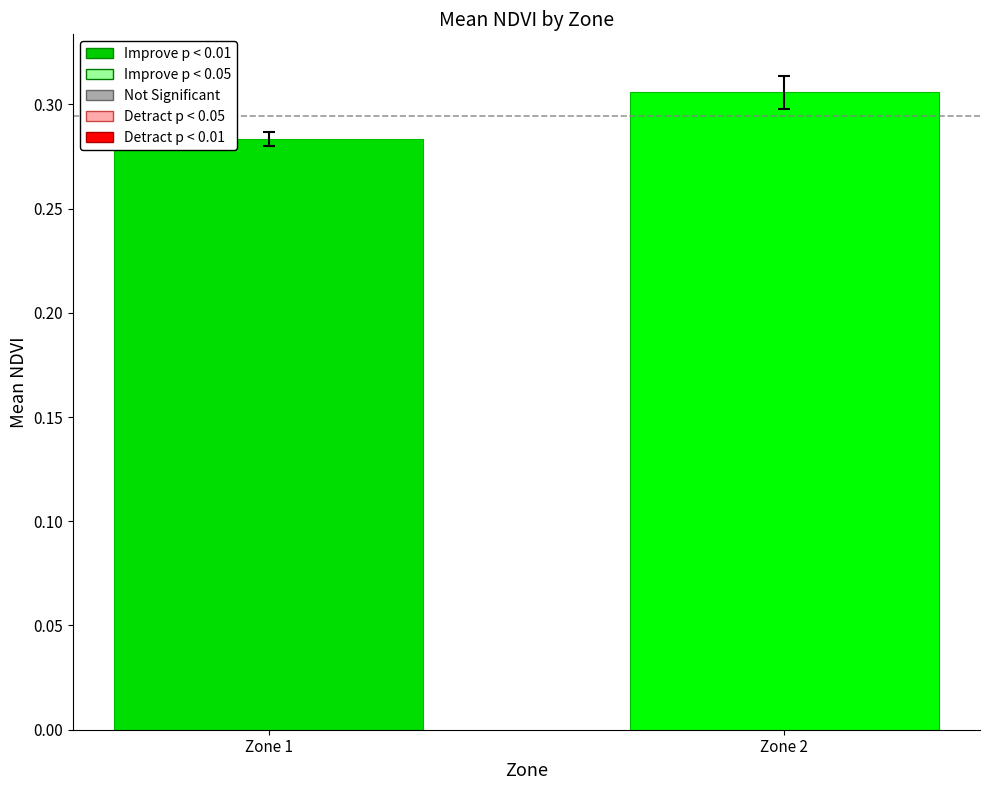

What is the sum of the values at Zone 1 and Zone 2?

0.6